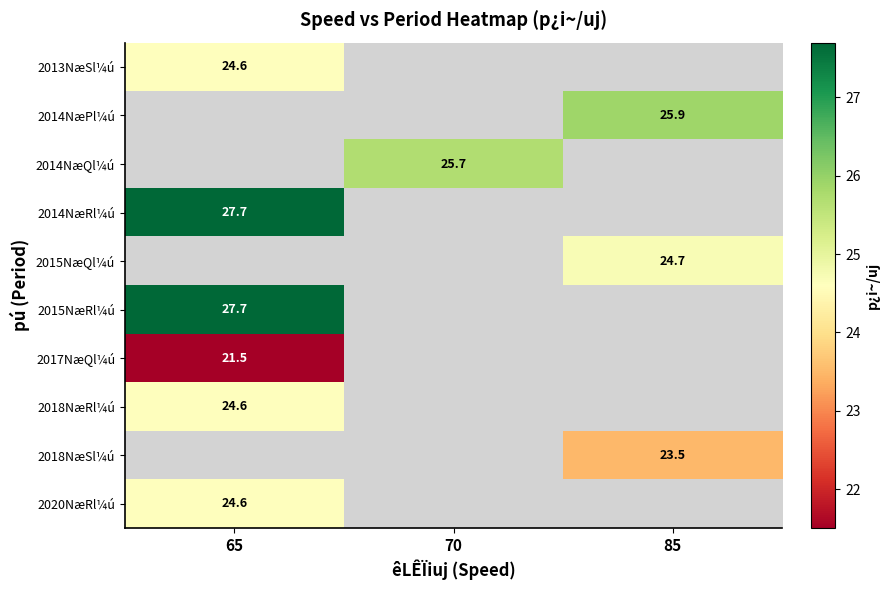

The 2020NæRl¼ú series shows 15.1 at 65. True or false?

False